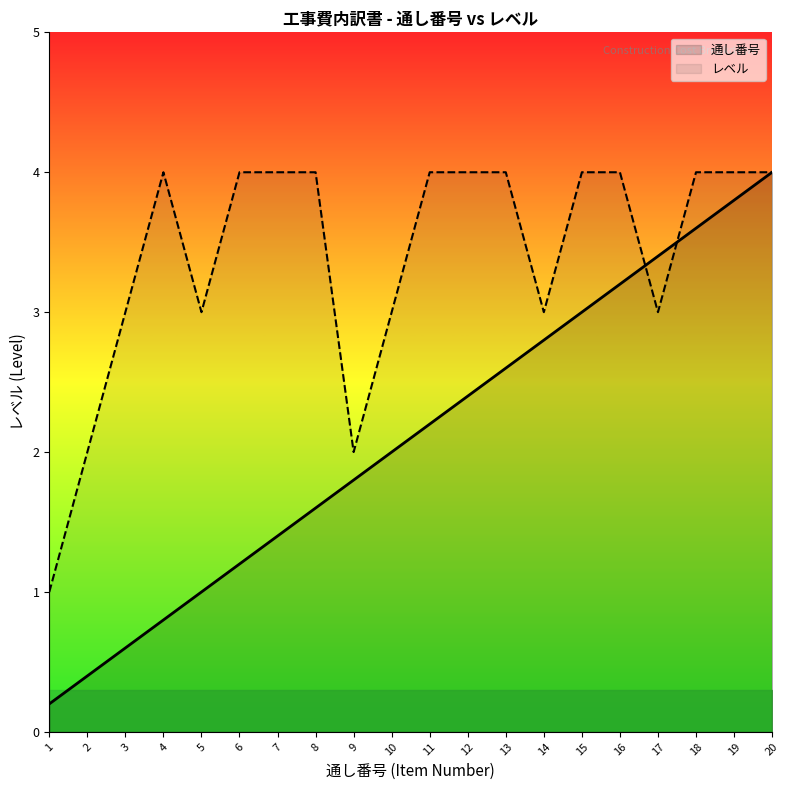

What is the average value of the 通し番号 series?

2.1